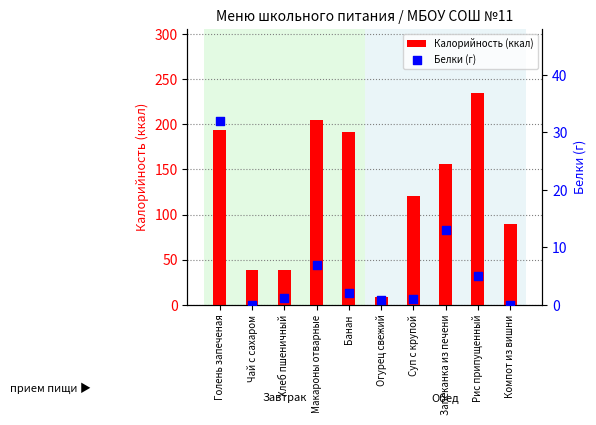

Which series has the largest Y range (max minus min)?

Калорийность (ккал)